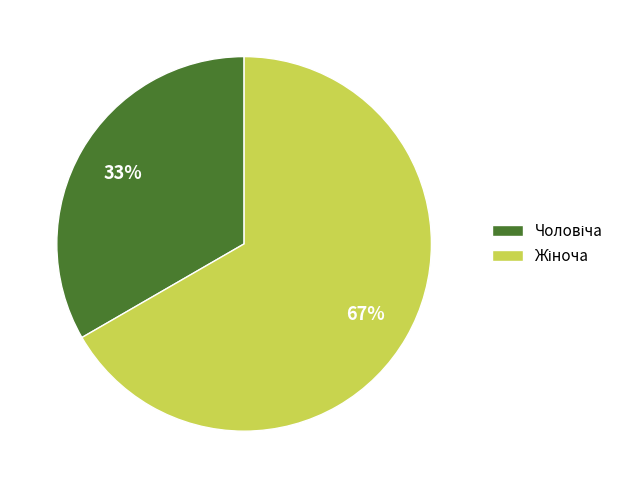

Is there any slice that represents more than half of the pie?

Yes